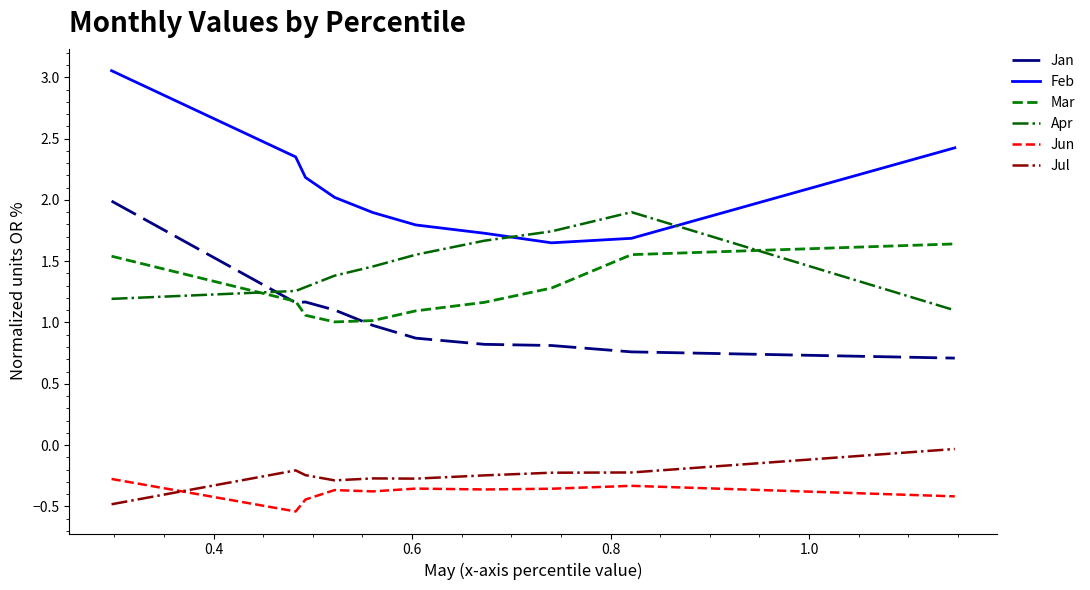

How many intersections are there between Apr and Jan?

1